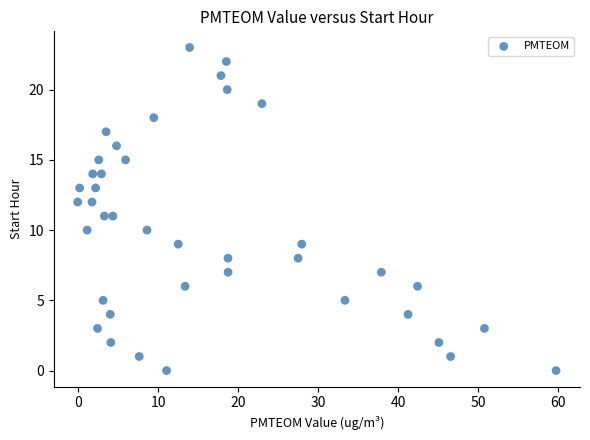

How many data points are displayed?

40